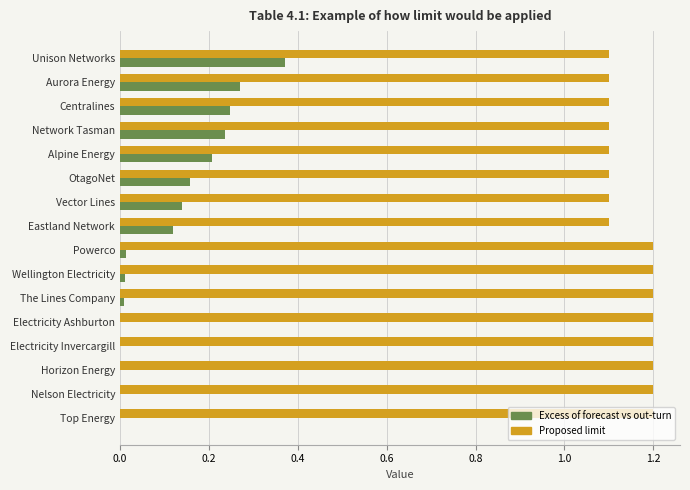

True or false: Proposed limit has a value of 1.2 at Powerco.

True